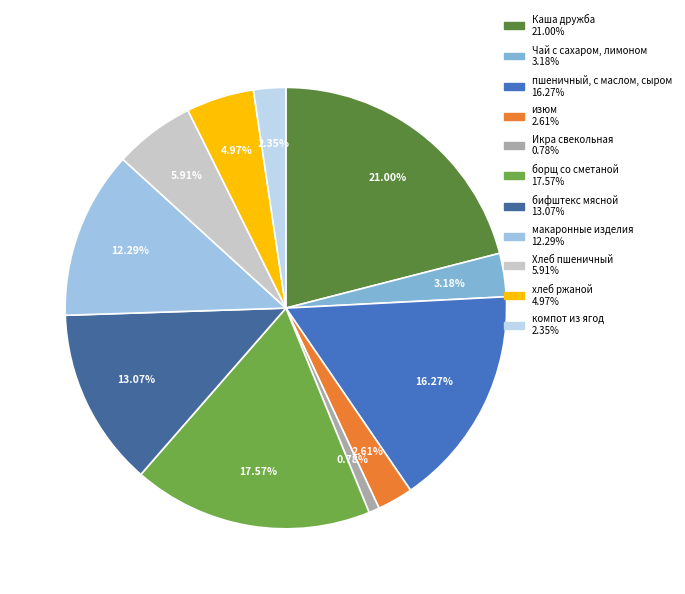

What is the largest slice in the pie chart?

Каша дружба